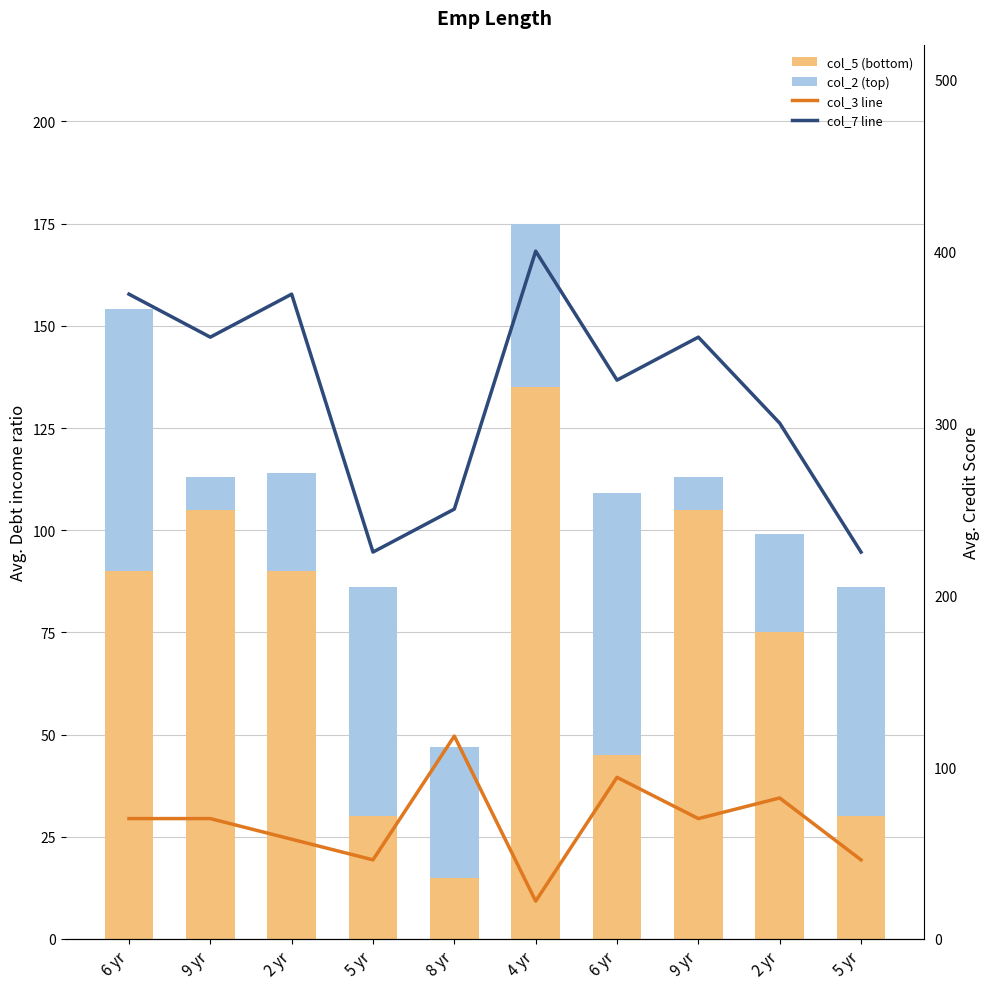

At 6 yr, list the series in order from largest to smallest.

col_7 line, col_5 (bottom), col_3 line, col_2 (top)